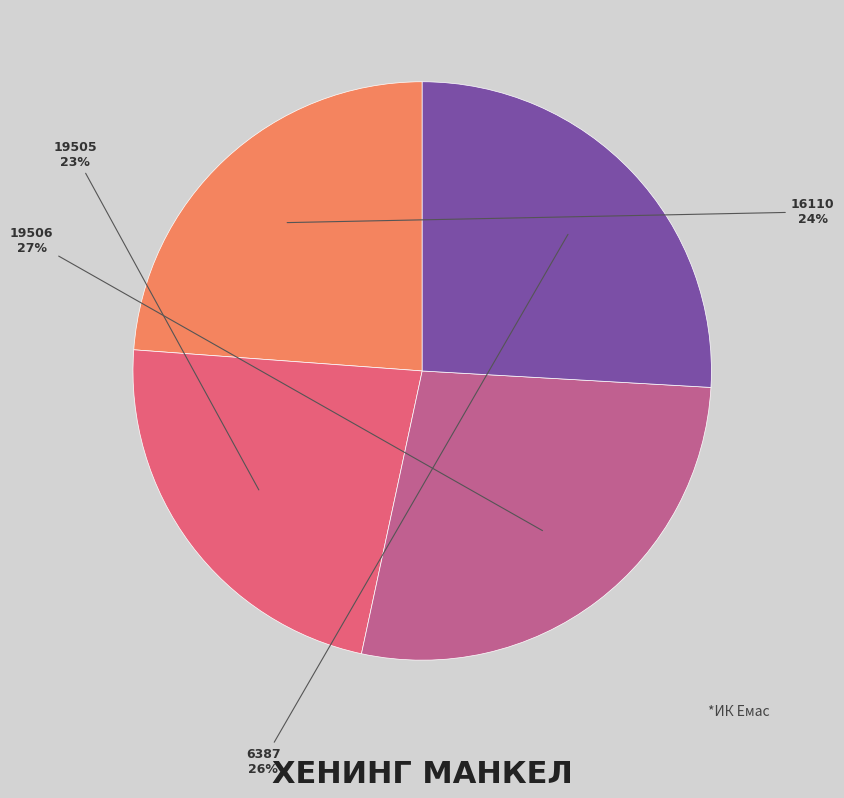

To the nearest percent, what percentage of the pie is 6387?

26%